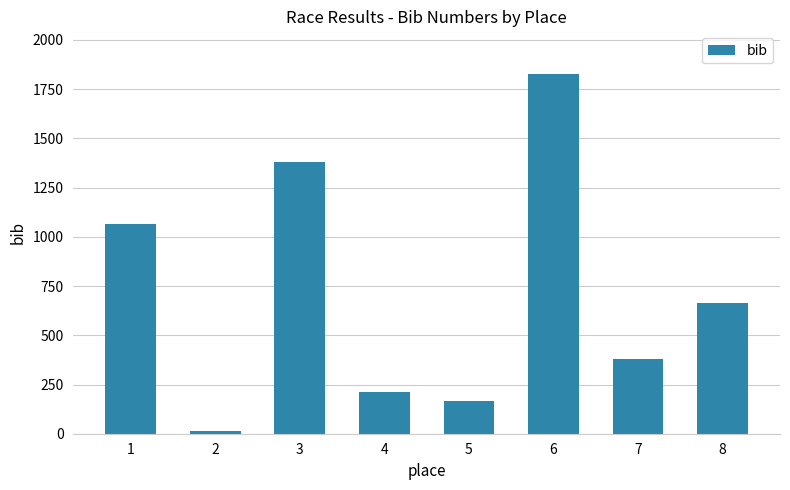

At which label is the value closest to 920?

1